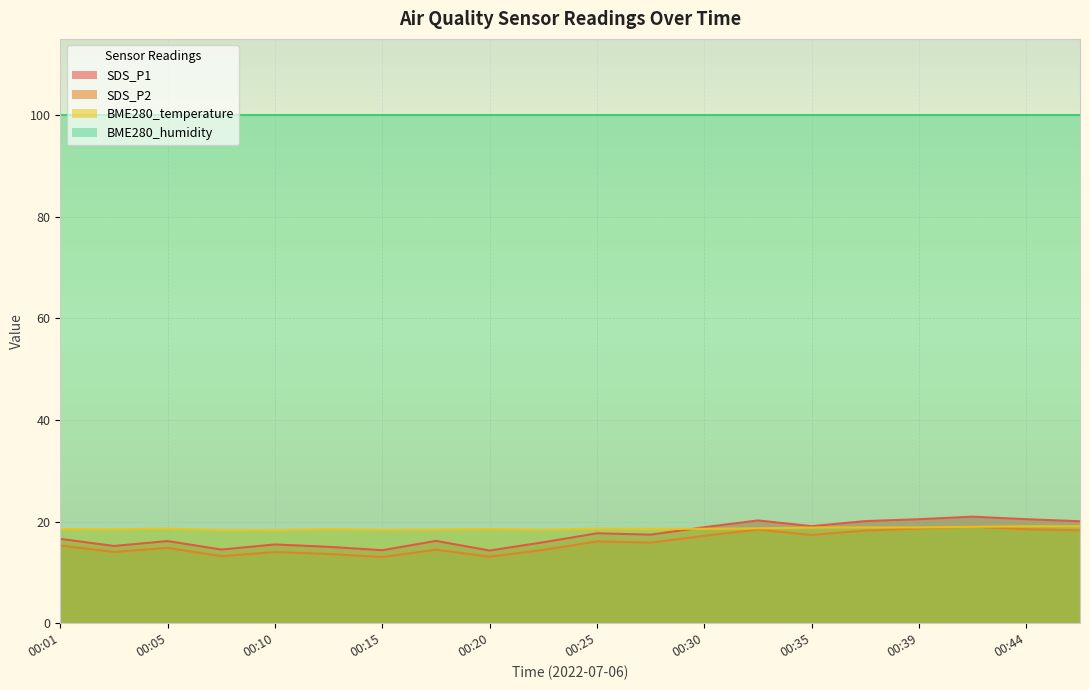

At how many categories does at least one series exceed 17?

20